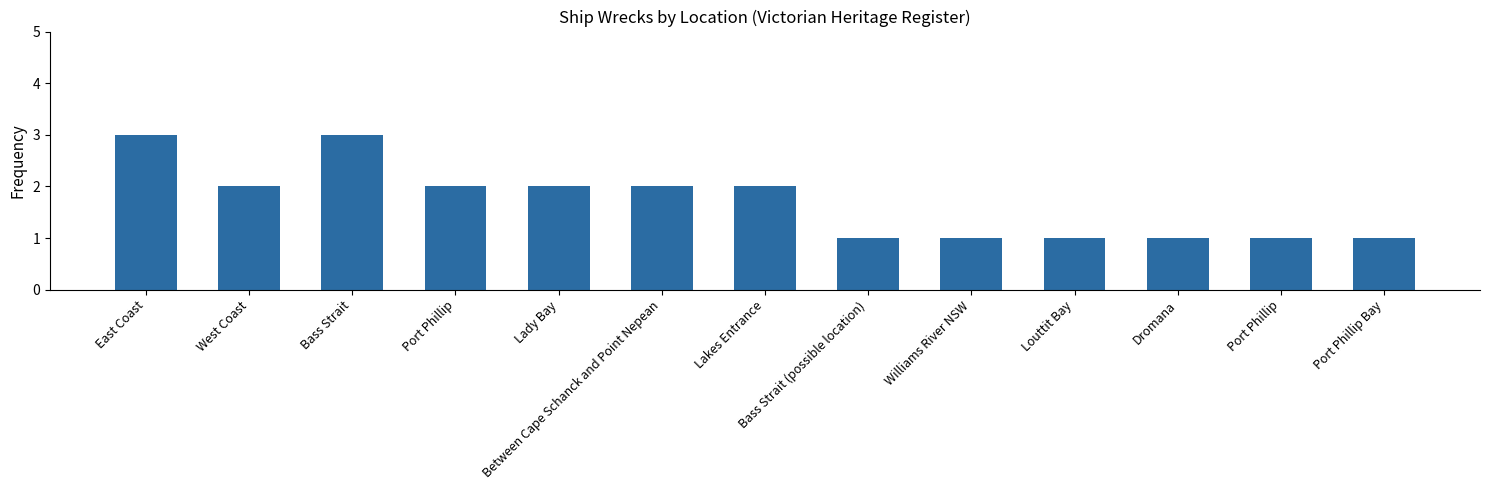

What is the difference between the values at Louttit Bay and Bass Strait?

2